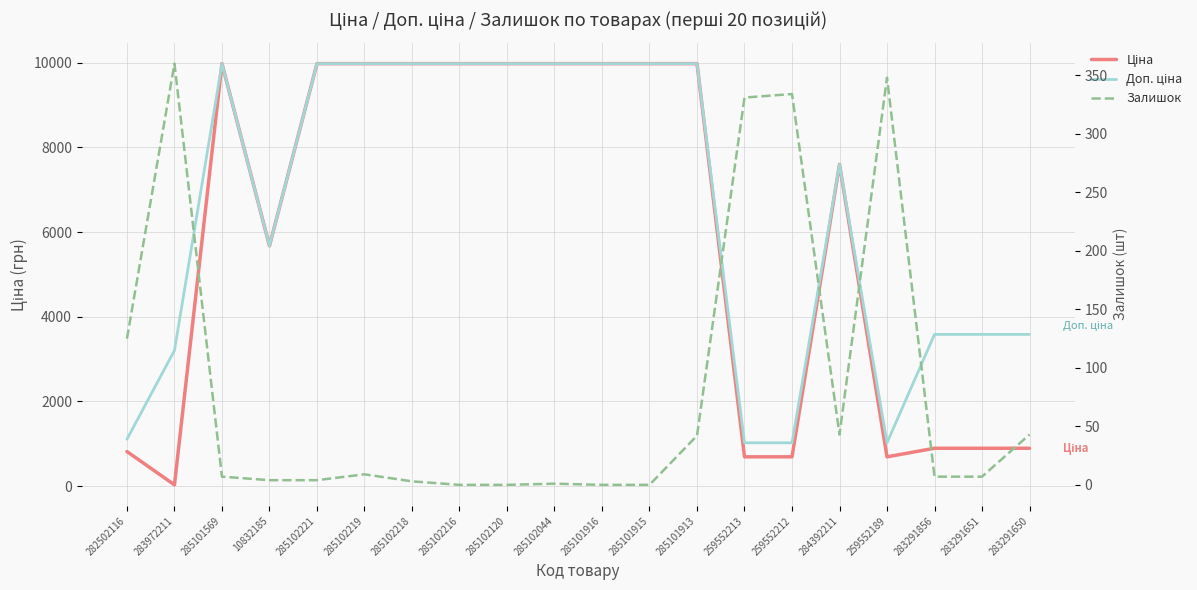

Rank the categories by Доп. ціна value from lowest to highest.

259552213, 259552212, 259552189, 282502116, 283972211, 283291856, 283291651, 283291650, 10832185, 284392211, 285101569, 285102221, 285102219, 285102218, 285102216, 285102120, 285102044, 285101916, 285101915, 285101913